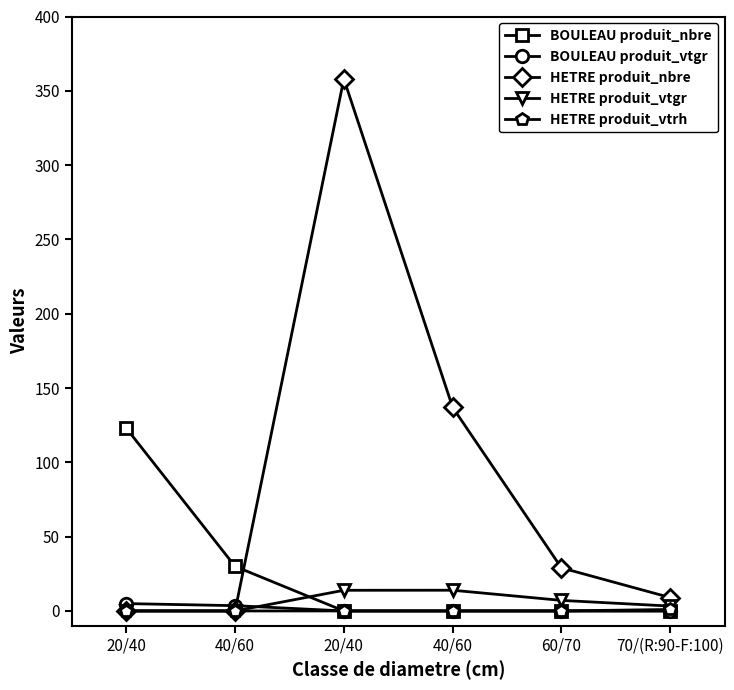

Which has a higher value, 20/40 or 60/70?

20/40